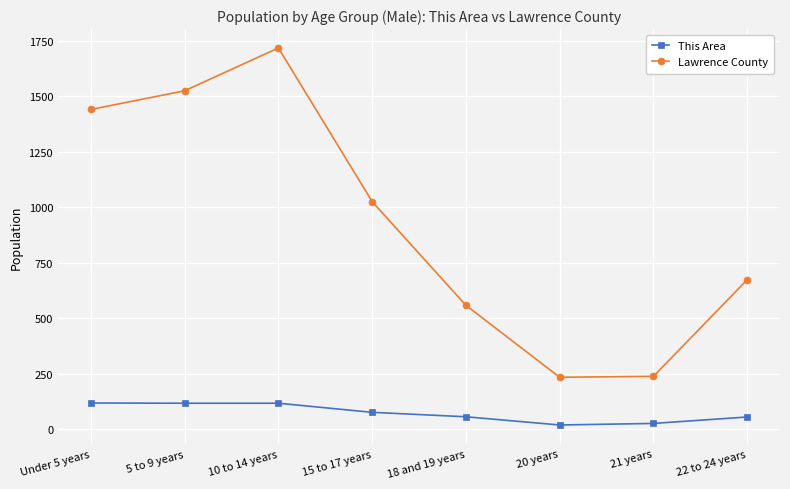

True or false: Lawrence County and This Area intersect in this chart.

False